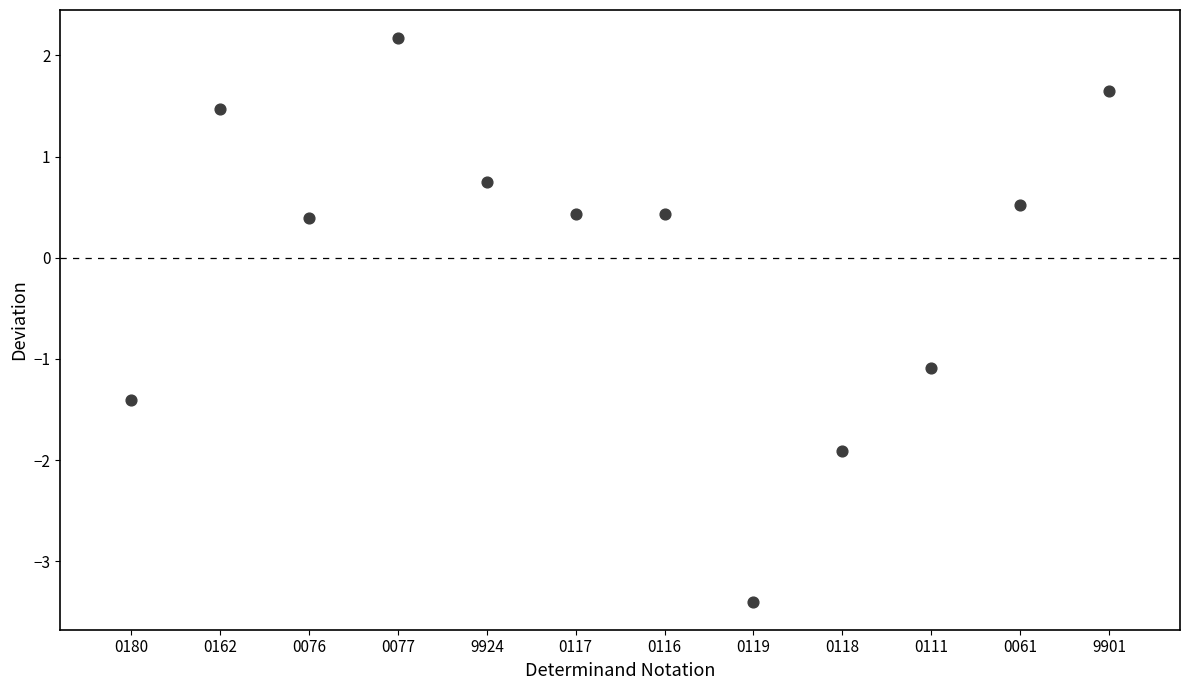

What is the range of Y values (max minus min)?

5.6